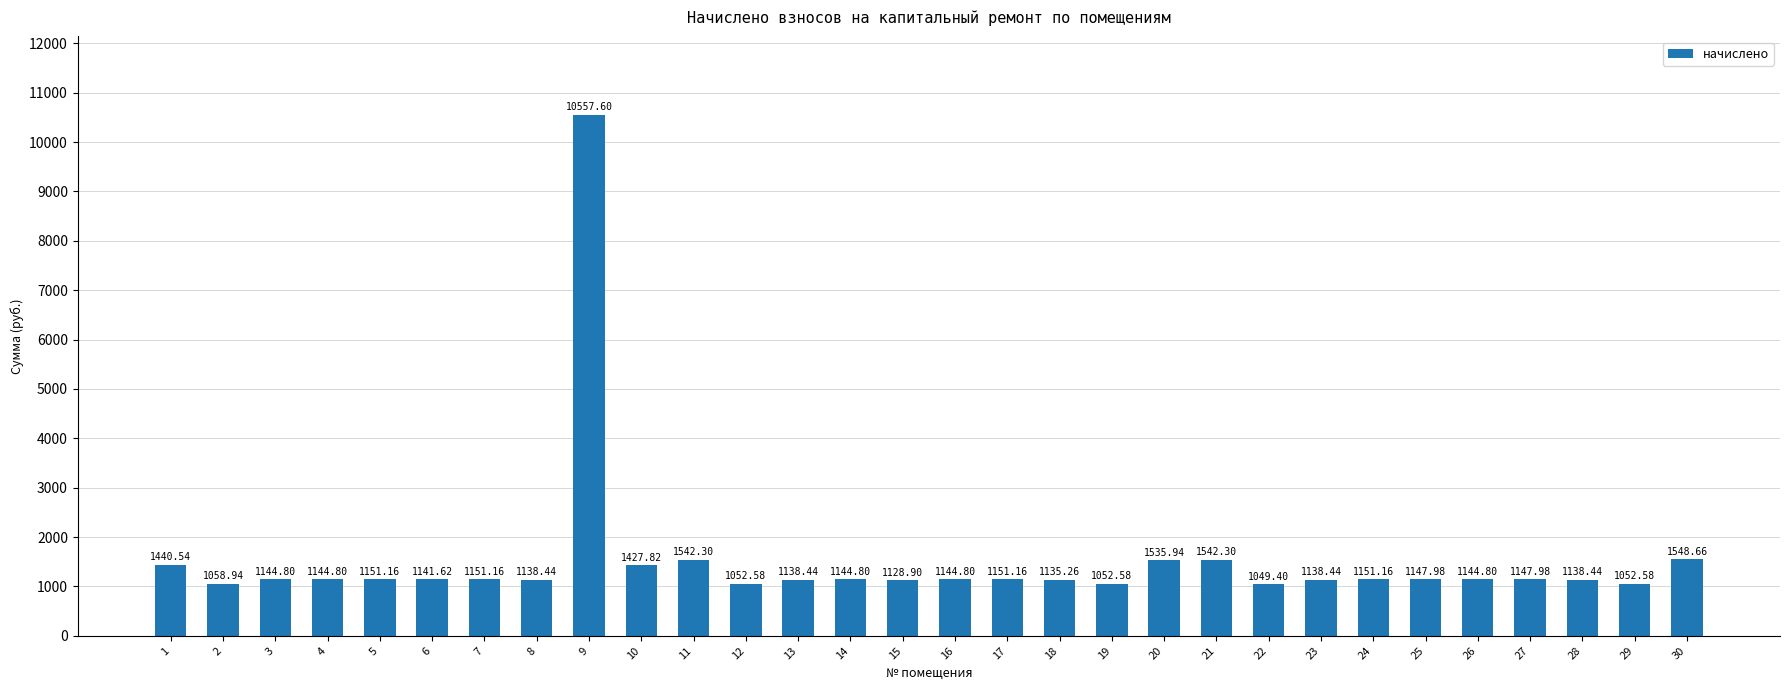

Reading left to right, transcribe all the data shown in this chart.

1440.5	1058.9	1144.8	1144.8	1151.2	1141.6	1151.2	1138.4	10557.6	1427.8	1542.3	1052.6	1138.4	1144.8	1128.9	1144.8	1151.2	1135.3	1052.6	1535.9	1542.3	1049.4	1138.4	1151.2	1148.0	1144.8	1148.0	1138.4	1052.6	1548.7